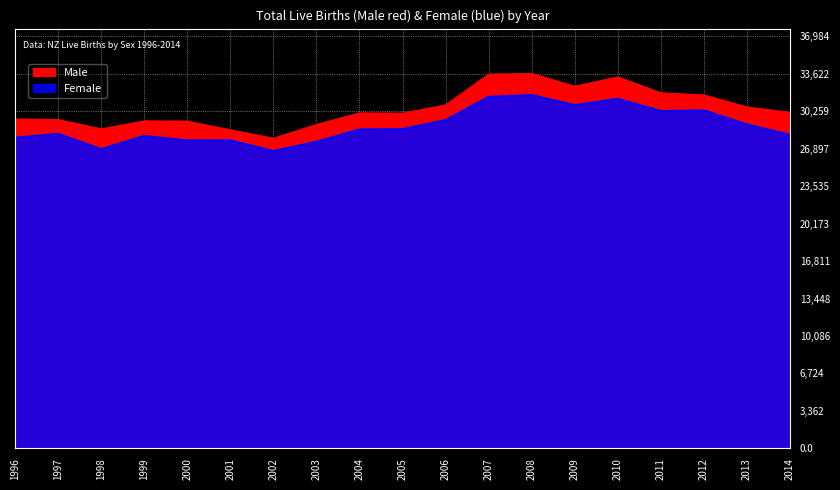

What is the difference between the highest and lowest values at 1996?

1664